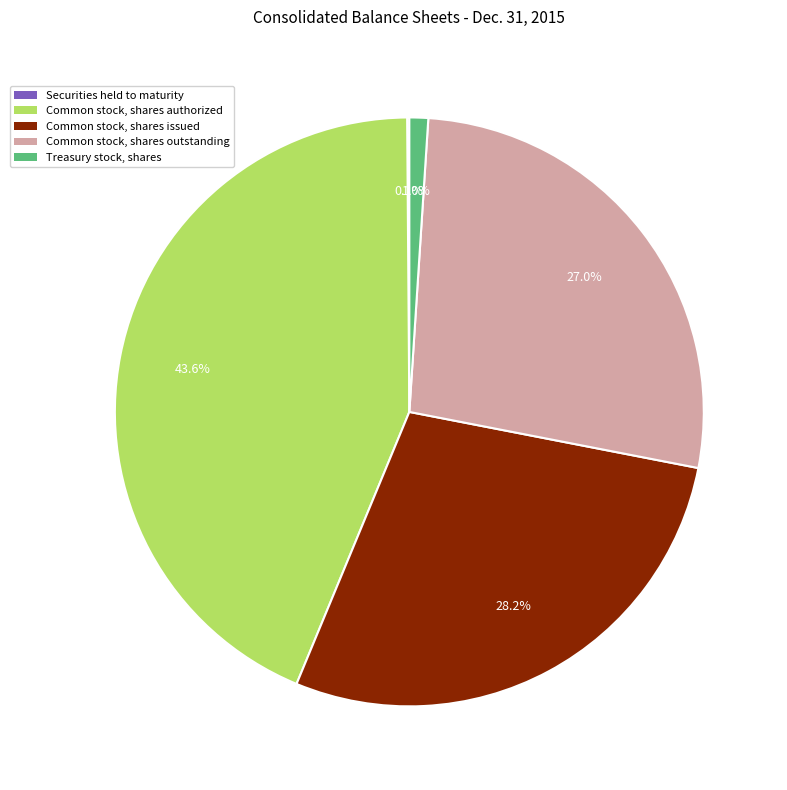

Is there any slice that represents more than half of the pie?

No